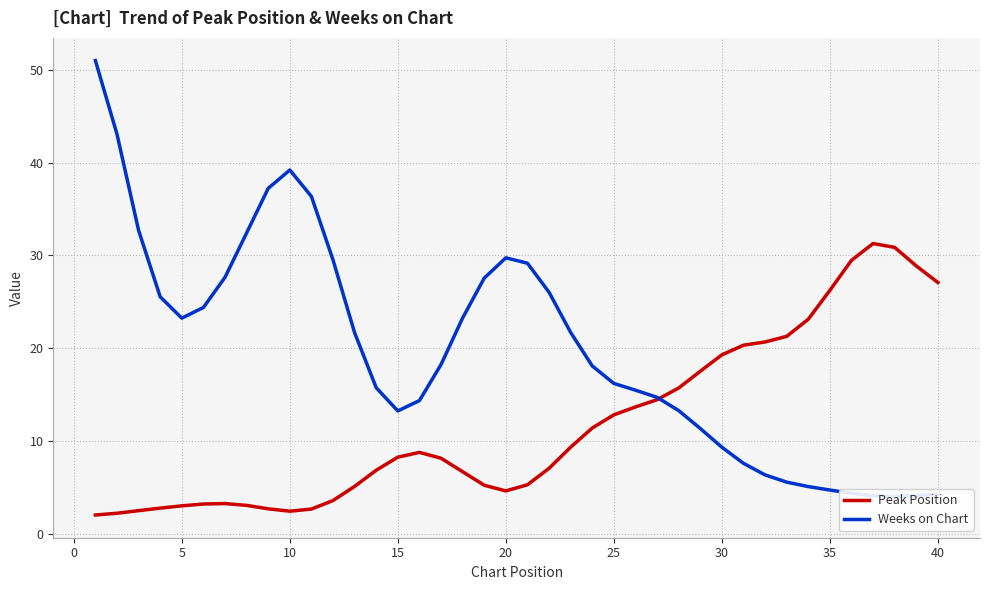

At how many categories does at least one series exceed 45?

1